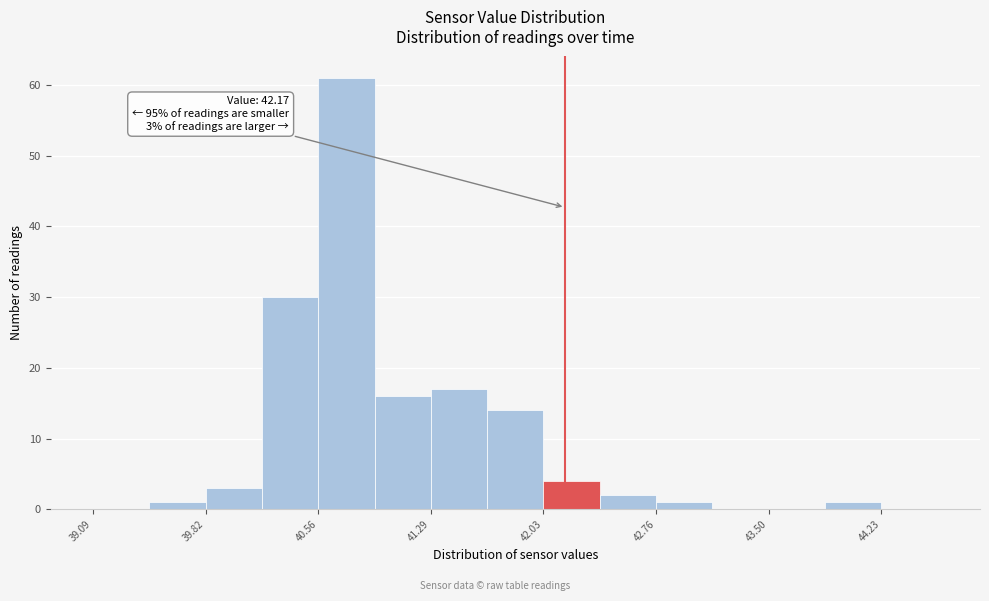

Read against the x-axis, roughly where is the centre of the tallest bar?

40.7